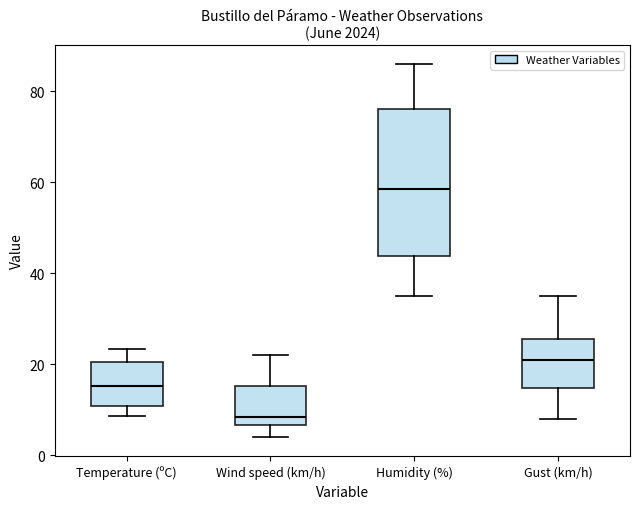

Reading left to right, transcribe this box plot: for each box, give where its median line is, the range the box spans, and where its two whiskers end, as read against the y-axis. The values are not printed on the chart, so give them approximately, as read against the axis.

Temperature (ºC): median 16, box 10 to 20, whiskers 8 to 24
Wind speed (km/h): median 8, box 6 to 16, whiskers 4 to 22
Humidity (%): median 58, box 44 to 76, whiskers 36 to 86
Gust (km/h): median 22, box 14 to 26, whiskers 8 to 36